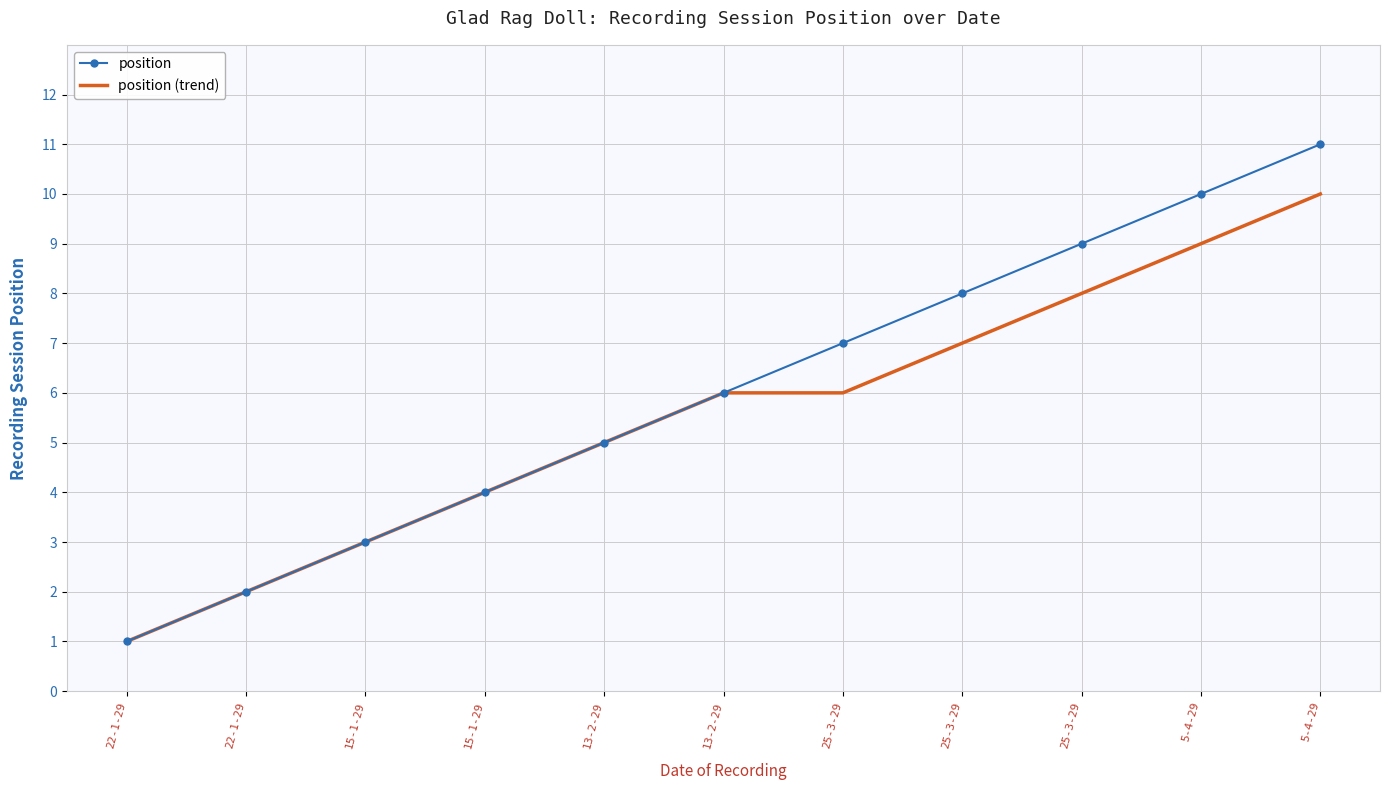

Count the number of data series in this chart.

2